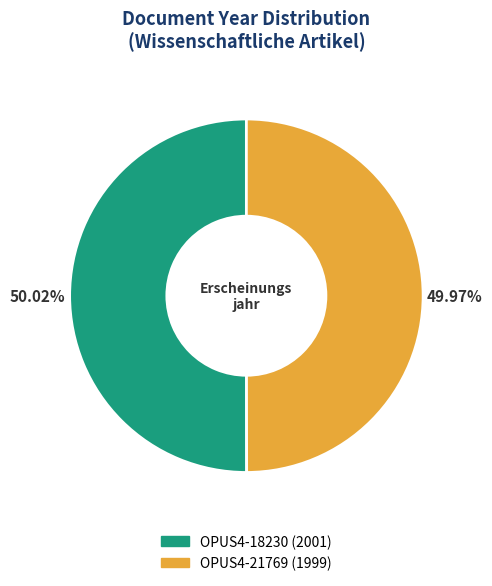

True or false: OPUS4-18230 (2001) accounts for 40% of the total.

False